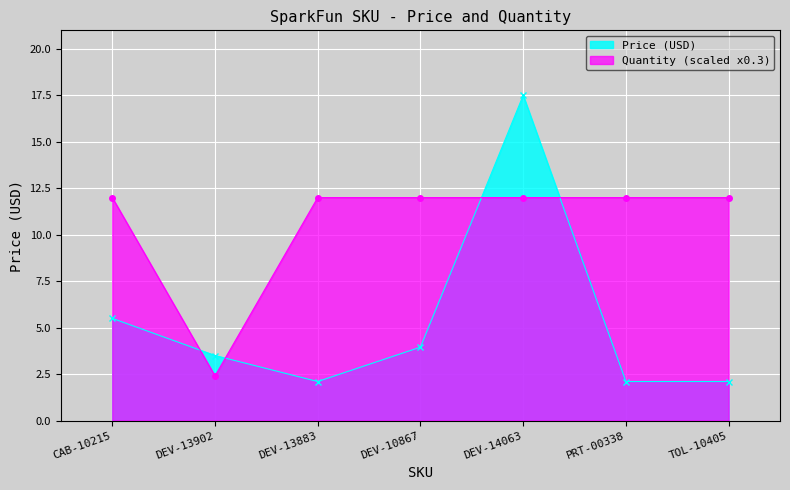

What position from the right is CAB-10215?

7